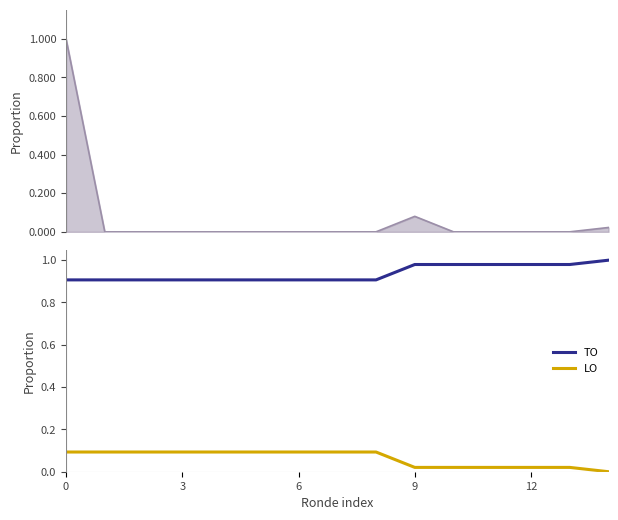

Is the value of LO at 12 greater than the value of TO at 3?

No